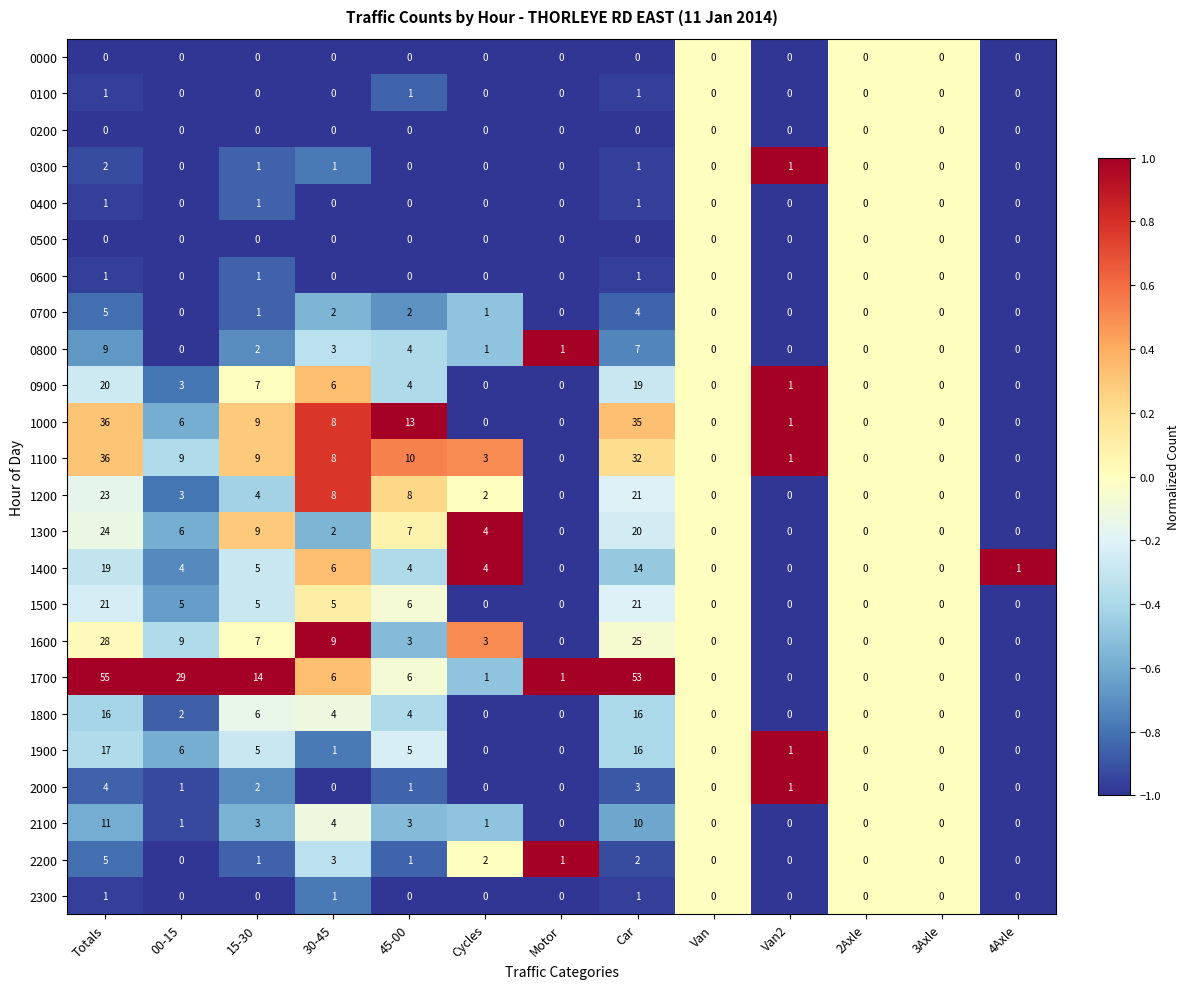

What is the difference between the maximum and minimum values in the 1100 series?

36